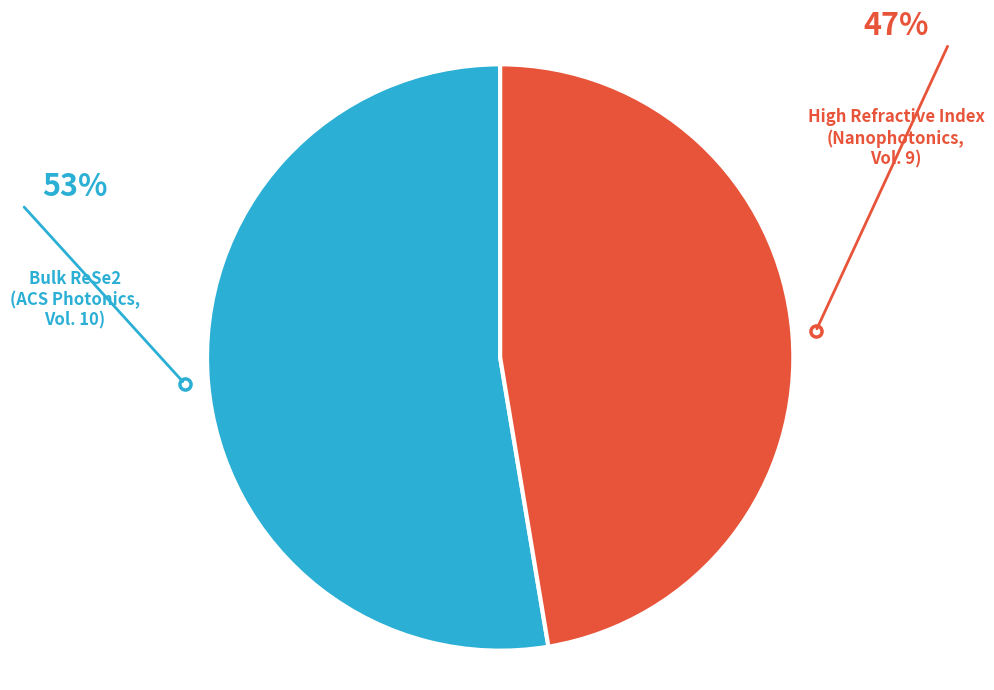

Is there any slice that represents more than half of the pie?

Yes